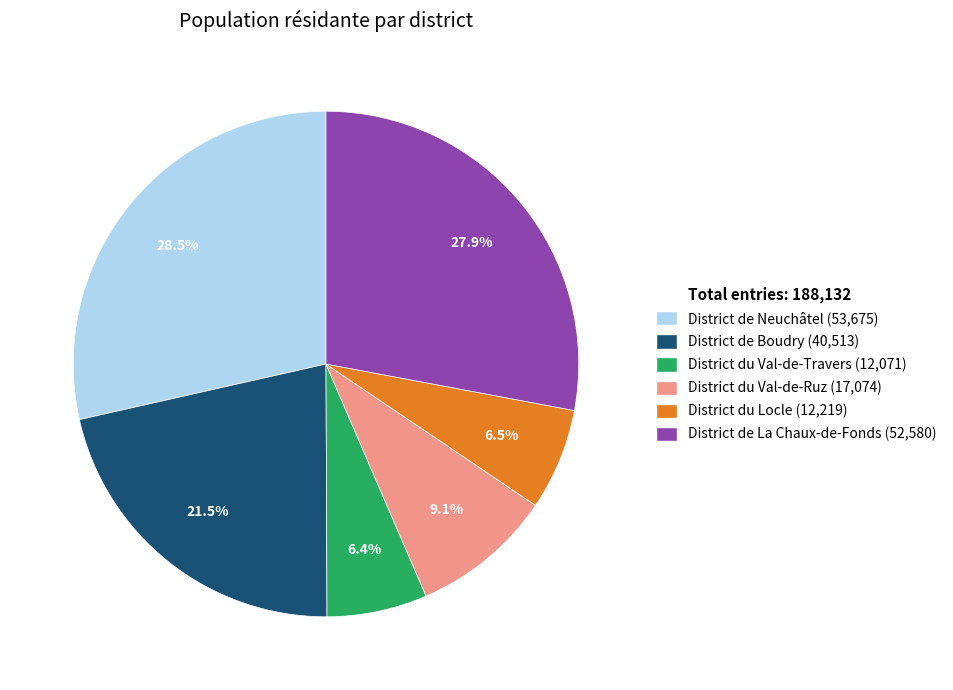

To the nearest percent, what is the difference between the largest and smallest slice percentages?

22%